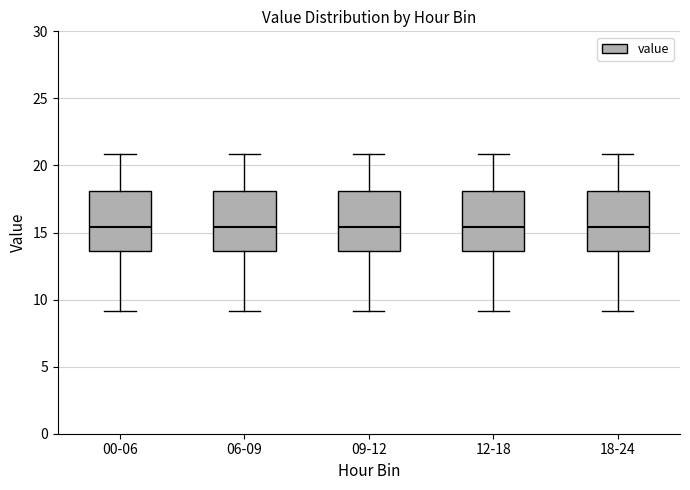

Where is the lower edge of the box for 12-18 on the y-axis? The values are not printed on the chart, so give them approximately, as read against the axis.

13.5